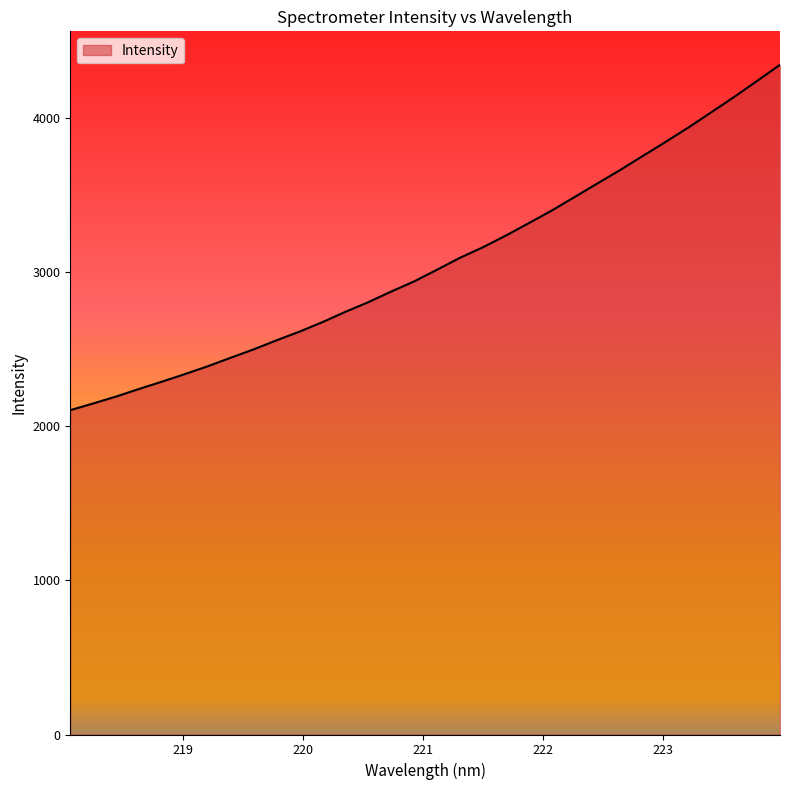

How many categories are shown in the chart?

32